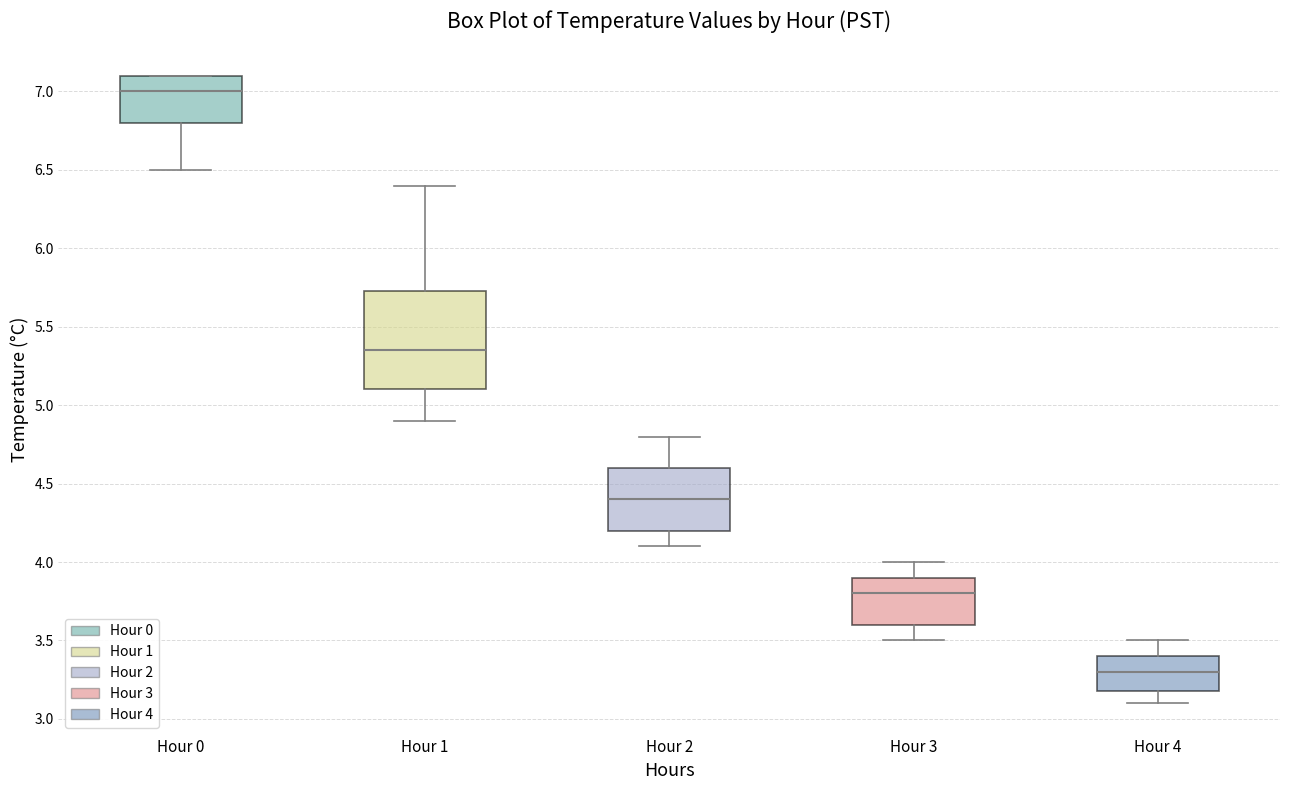

Which box is the tallest, from its lower edge to its upper edge?

Hour 1